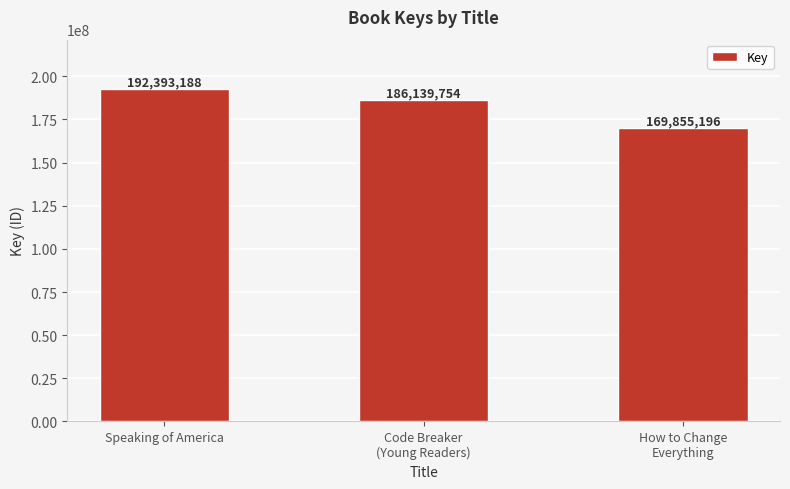

How many bars are there in total?

3